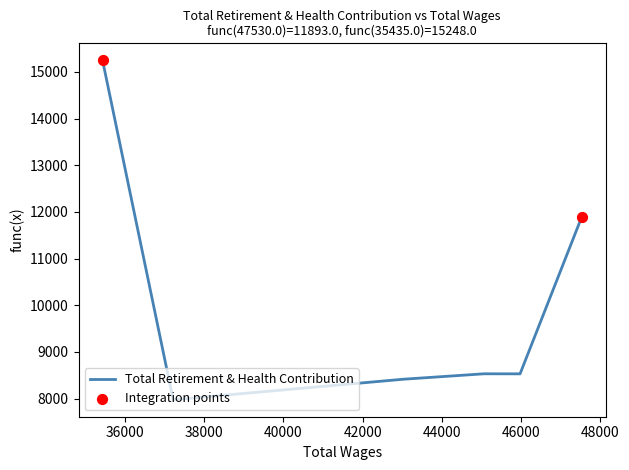

What is the smallest value displayed?

7976